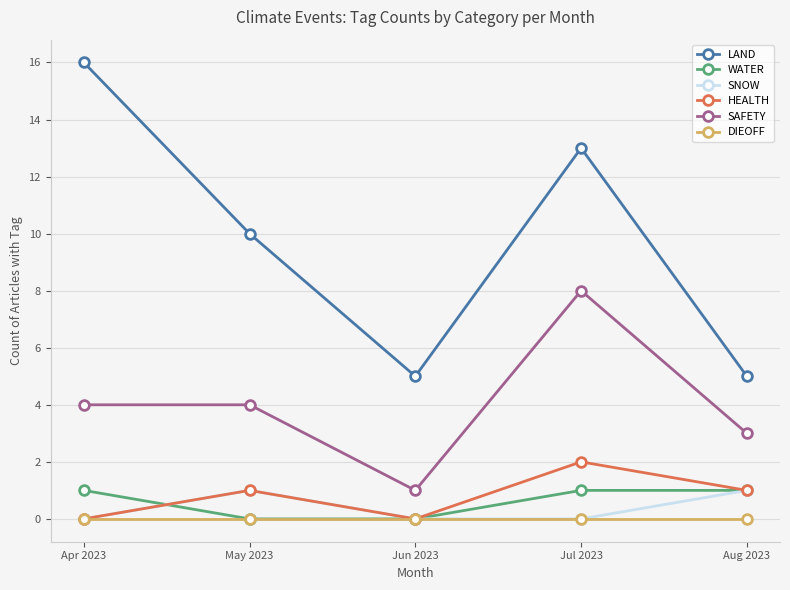

What is the difference between the highest and lowest values at Jun 2023?

5